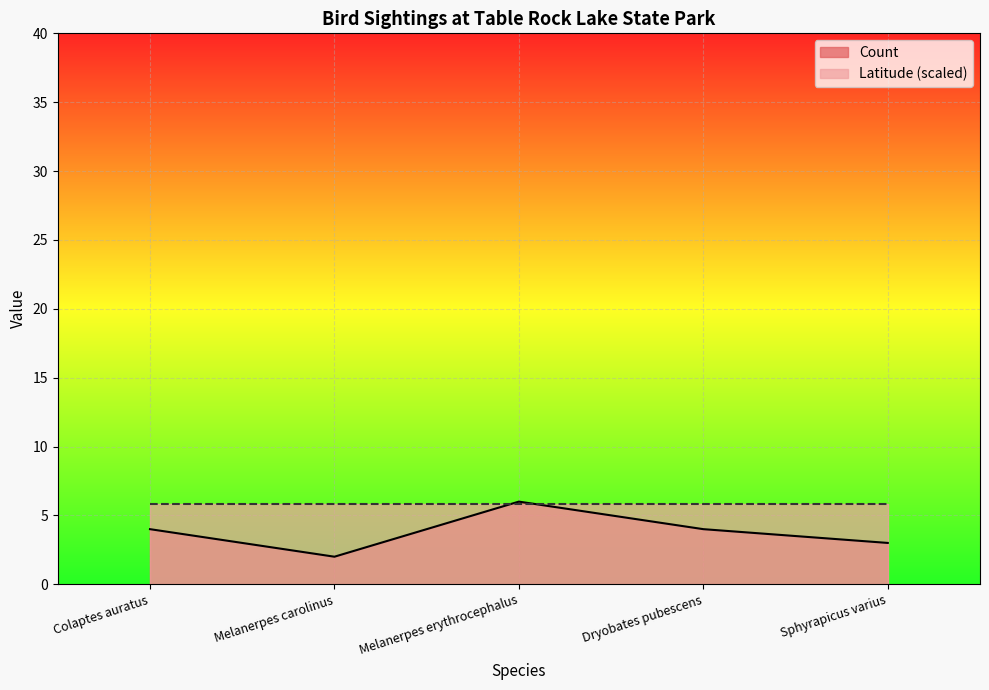

Rank the categories by value from lowest to highest.

Melanerpes carolinus, Sphyrapicus varius, Colaptes auratus, Dryobates pubescens, Melanerpes erythrocephalus